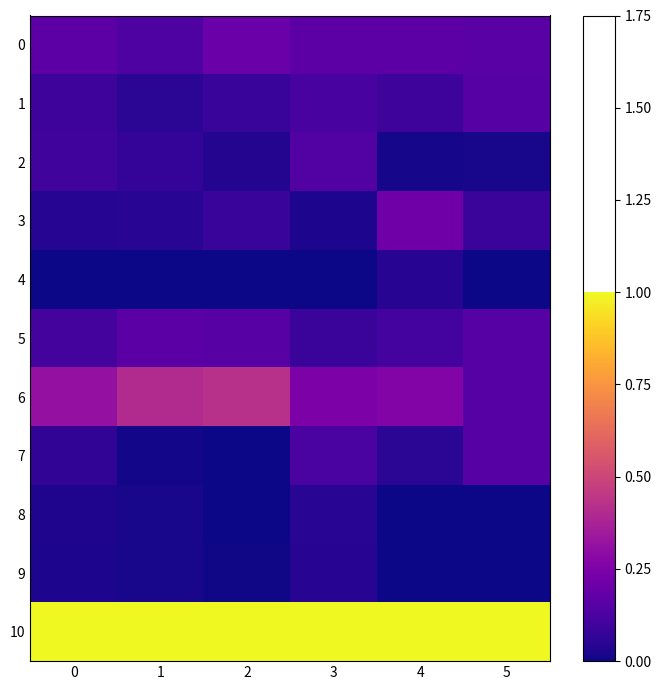

Which series has the widest spread of values?

6